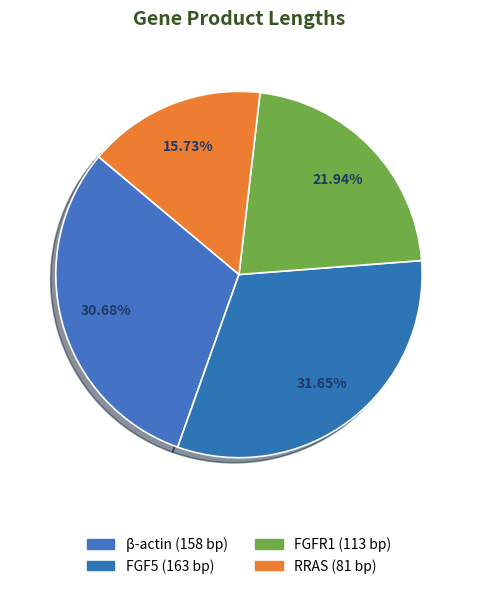

What percentage is NOT represented by β-actin?

69.3%